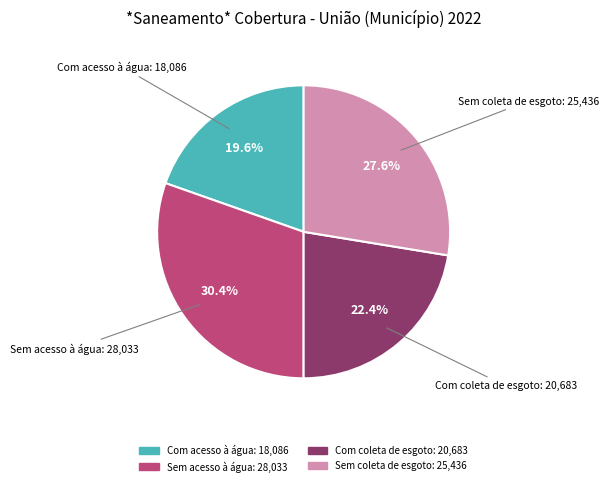

Does any single category account for the majority?

No